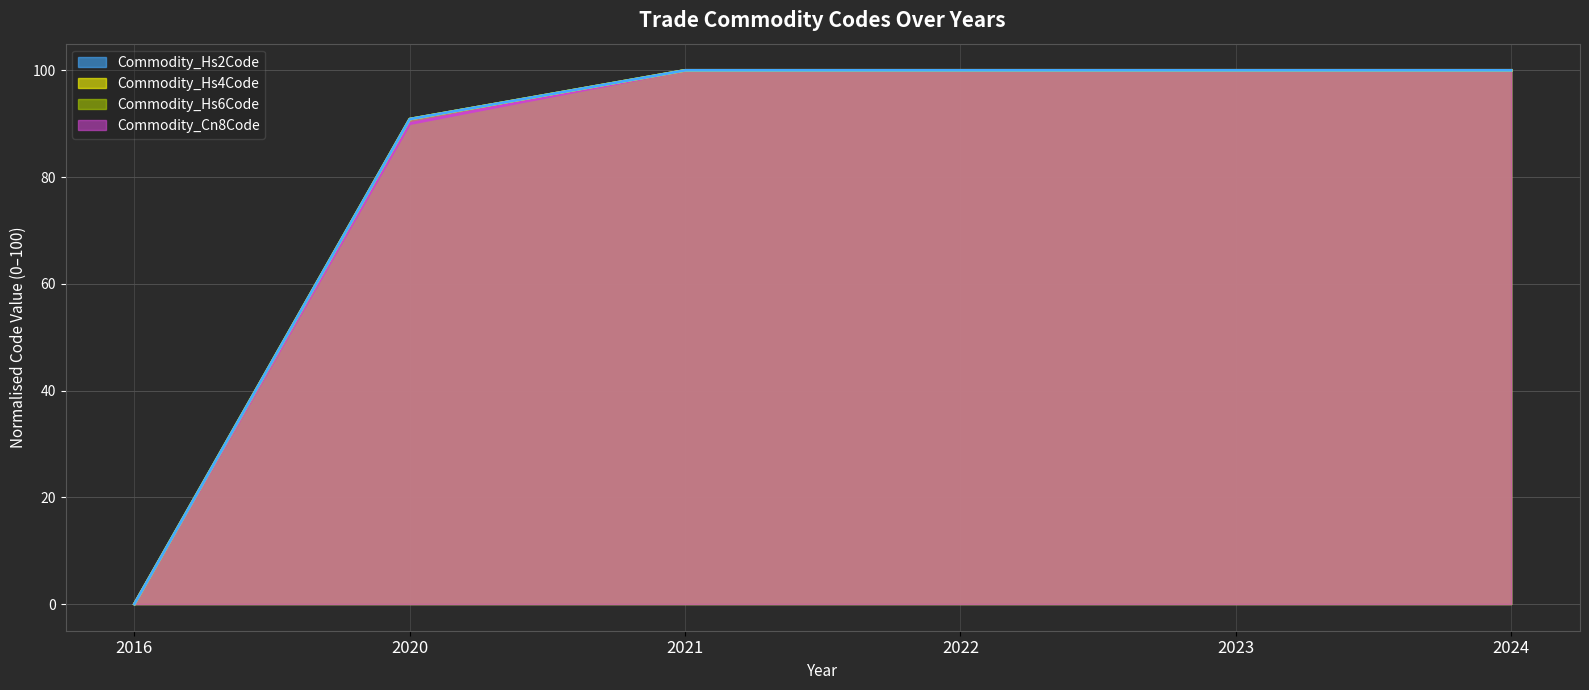

How many values in Commodity_Hs2Code are above zero?

5